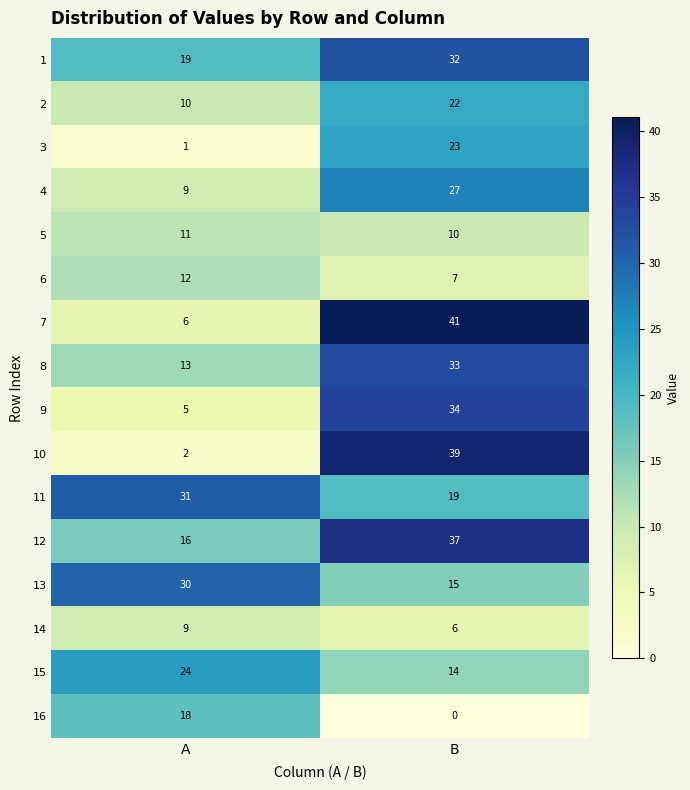

Count the number of data series in this chart.

16